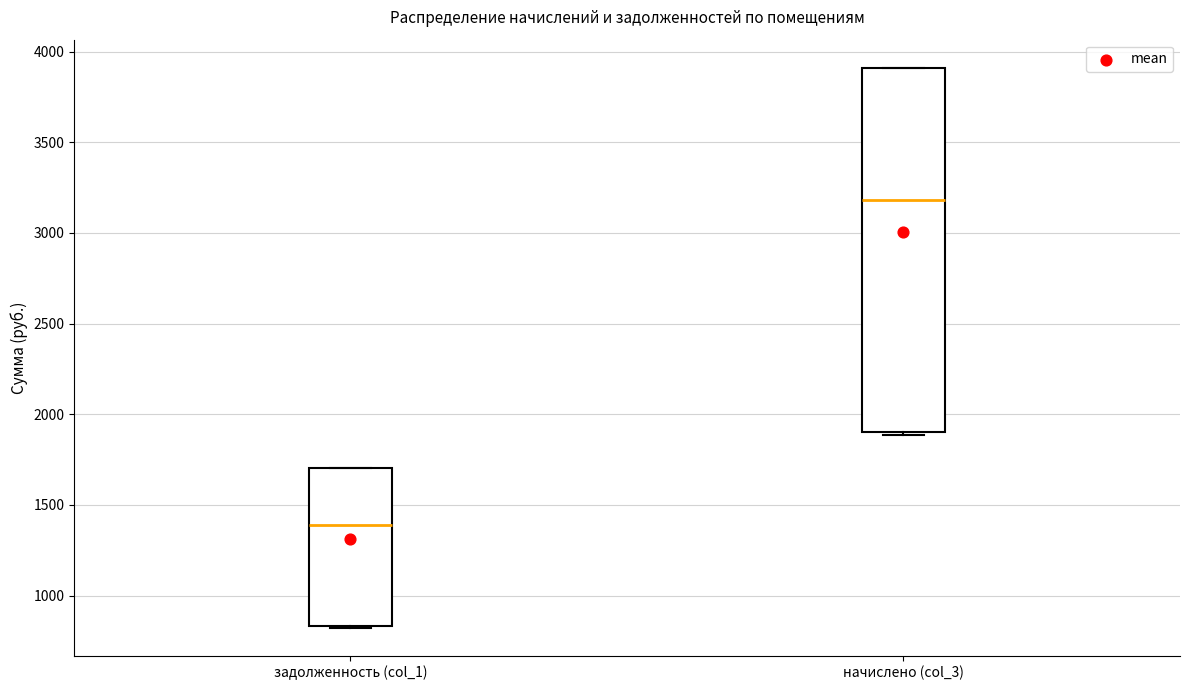

Reading left to right, transcribe this box plot: for each box, give where its median line is, the range the box spans, and where its two whiskers end, as read against the y-axis. The values are not printed on the chart, so give them approximately, as read against the axis.

задолженность (col_1): median 1400, box 850 to 1700, whiskers 800 to 1700
начислено (col_3): median 3200, box 1900 to 3900, whiskers 1900 (just below the box's lower edge) to 3900